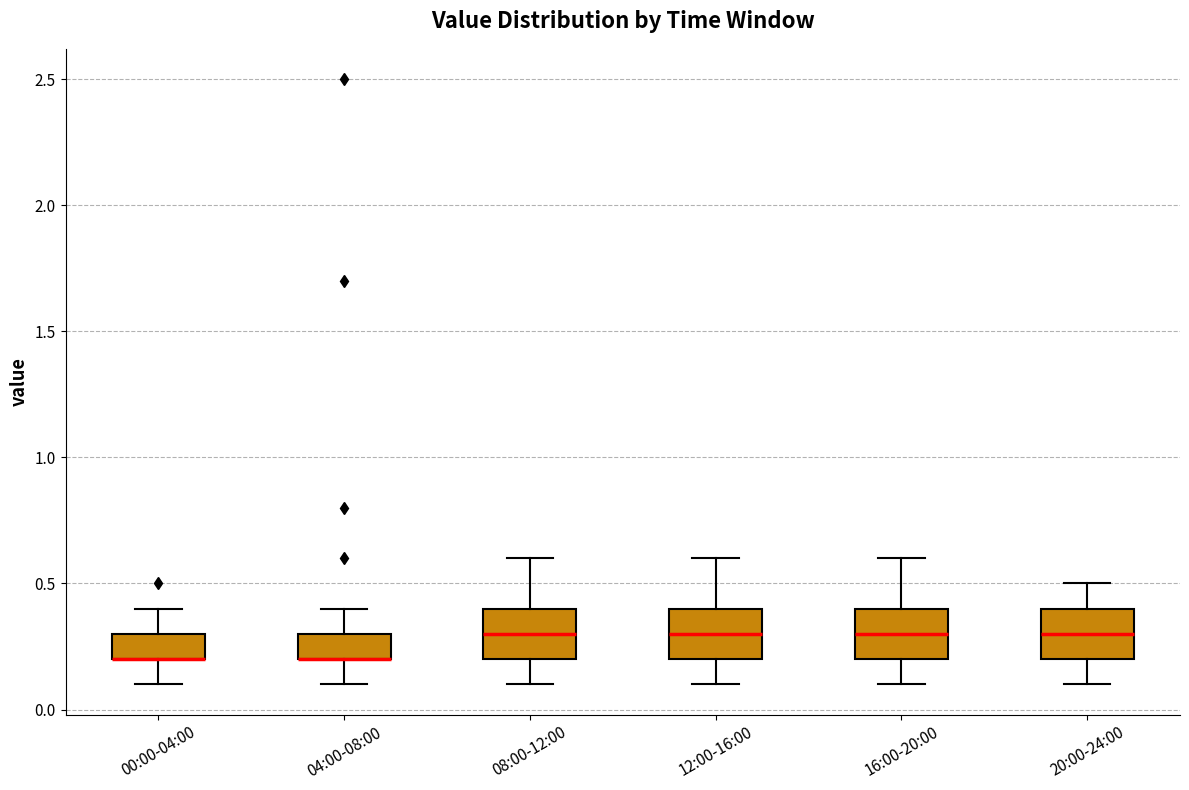

Where does the lower whisker of the box for 00:00-04:00 end on the y-axis? The values are not printed on the chart, so give them approximately, as read against the axis.

0.1